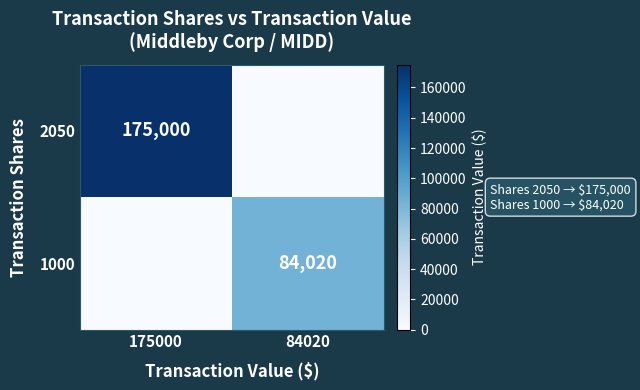

Between 84020 and 175000, which is larger?

175000